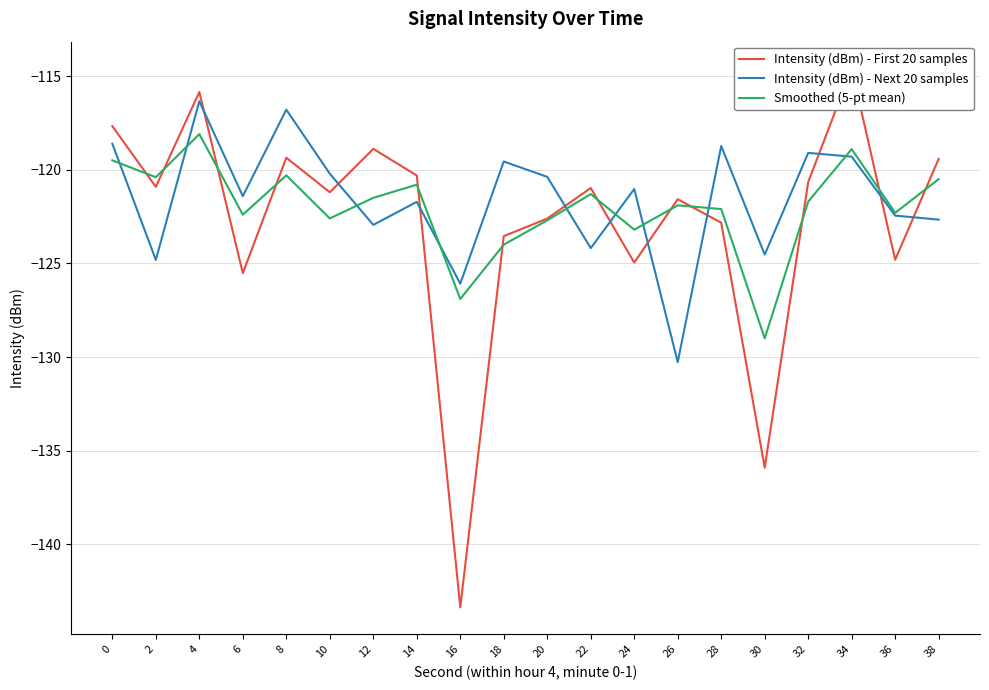

The value of Intensity (dBm) - First 20 samples at 24 is -172.6. True or false?

False